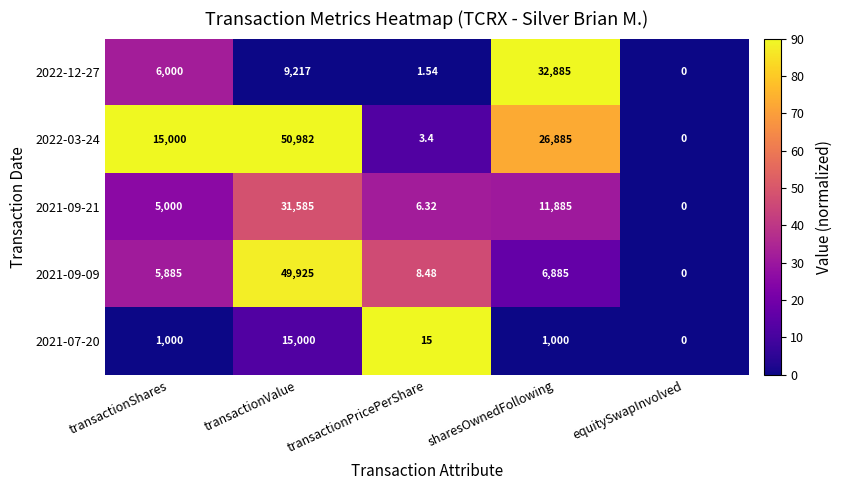

At which category is the sum across all series the highest?

transactionValue